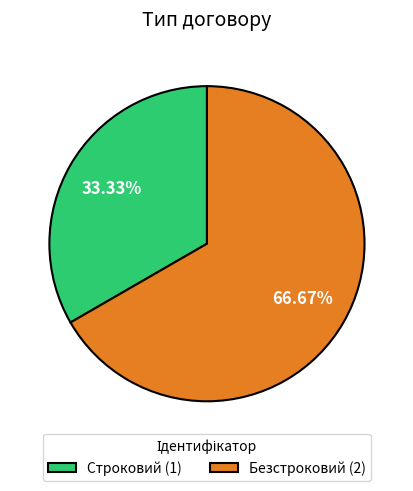

To the nearest percent, what percentage of the pie is Строковий?

33%